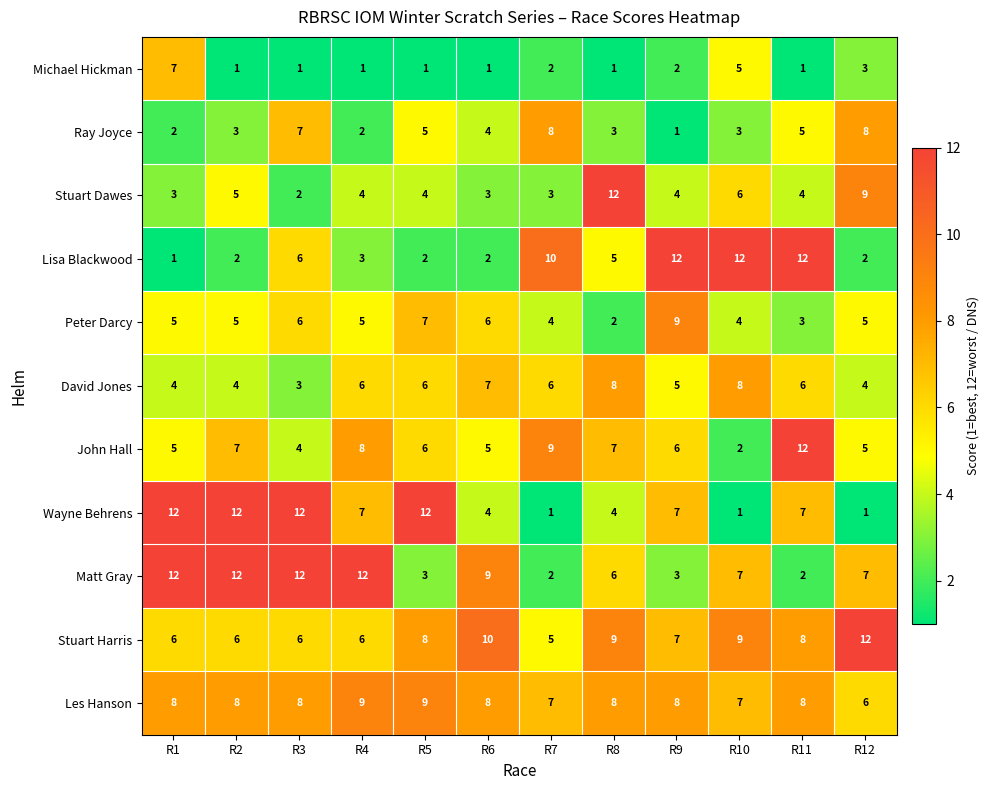

At which category is the sum across all series the highest?

R11